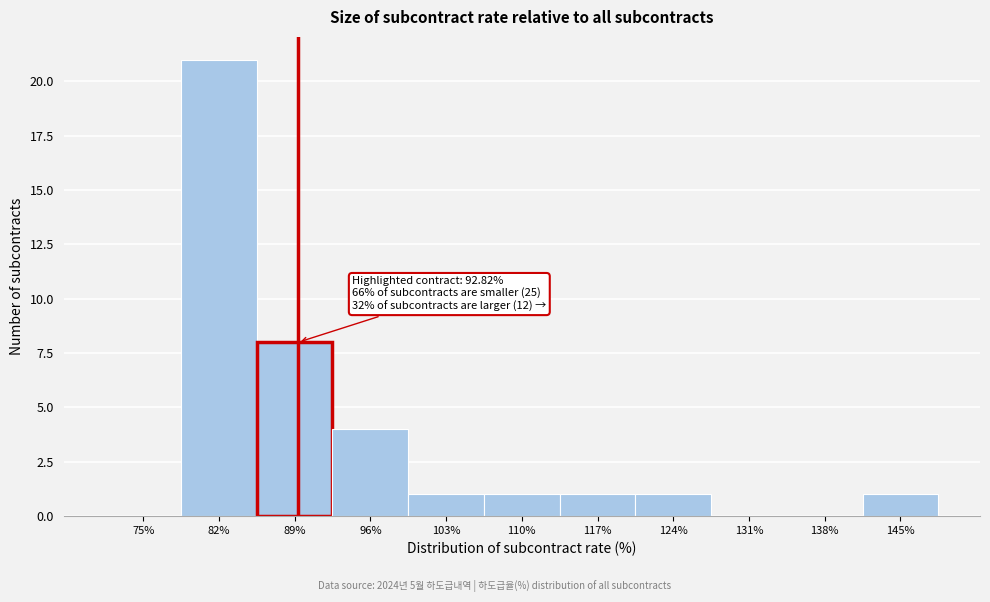

Reading right to left, what are all the values shown in this chart?

145%=1	138%=0	131%=0	124%=1	117%=1	110%=1	103%=1	96%=4	89%=8	82%=21	75%=0